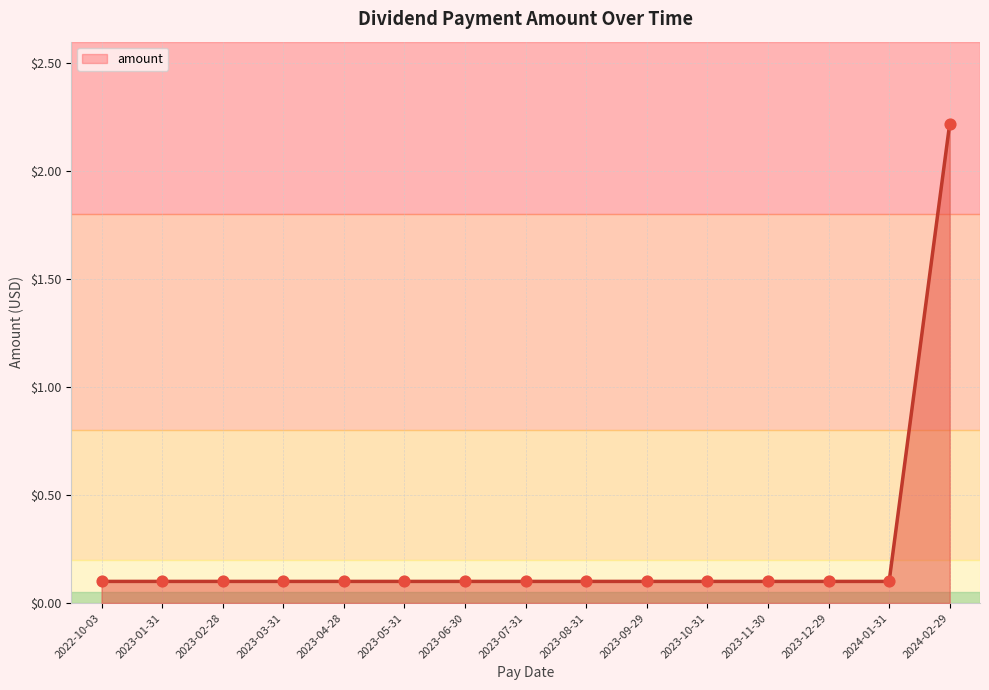

What is the change in value from 2023-12-29 to 2024-02-29?

+2.1